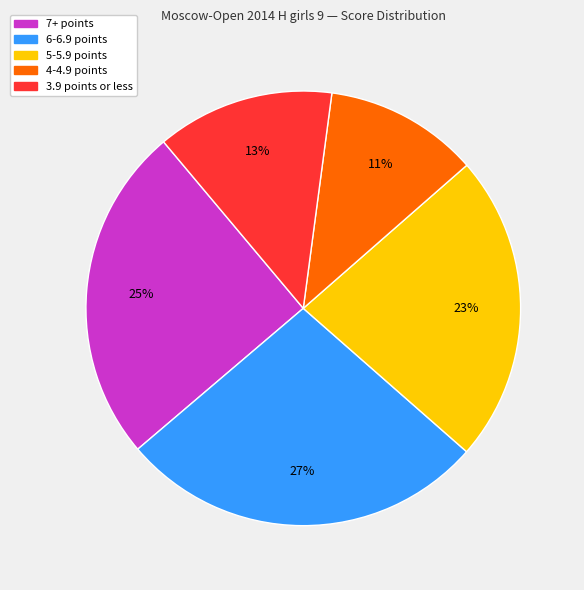

To the nearest percent, what is the difference between the largest and smallest slice percentages?

16%